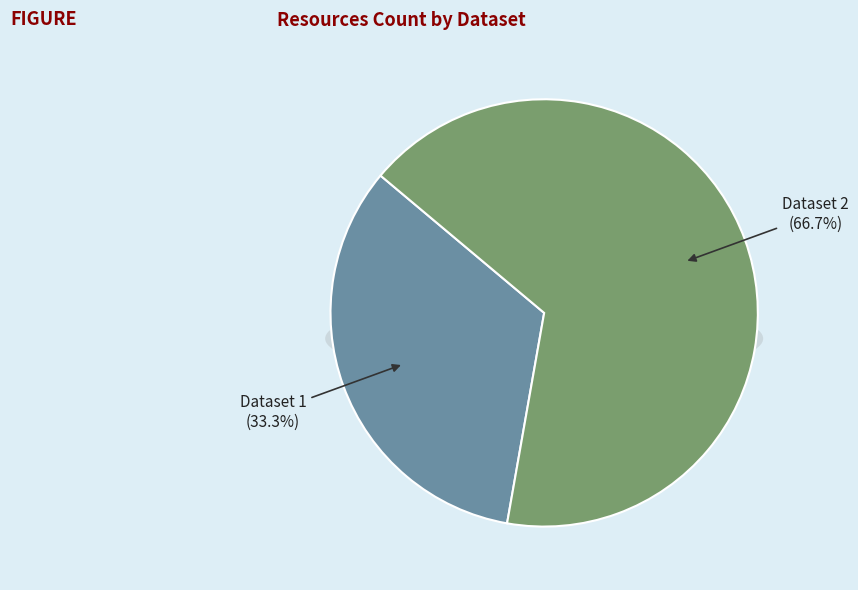

Combined, do 5b03f700c8d8c922a24afa53 and 649a5eca078190f8a2e77150 account for over 50%?

Yes